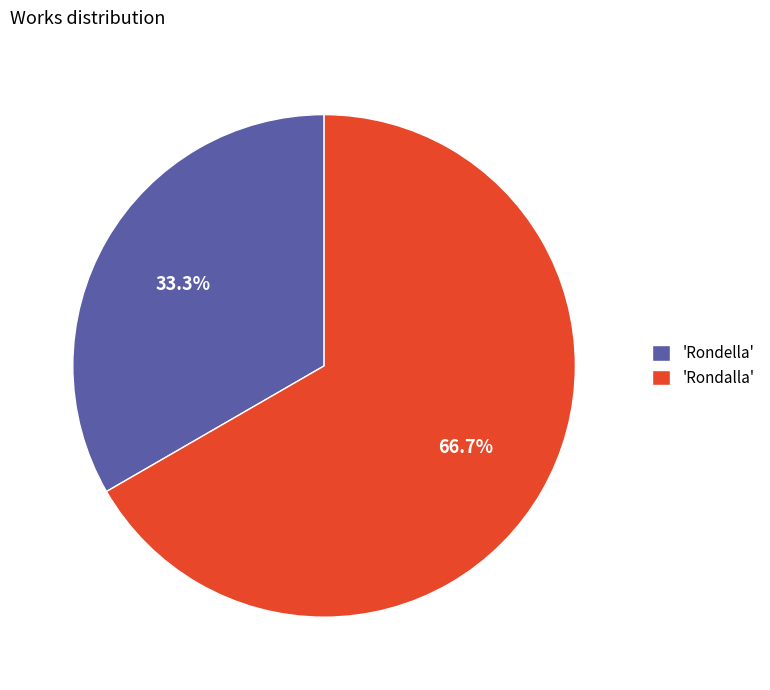

Rank the categories by value from highest to lowest.

'Rondalla', 'Rondella'